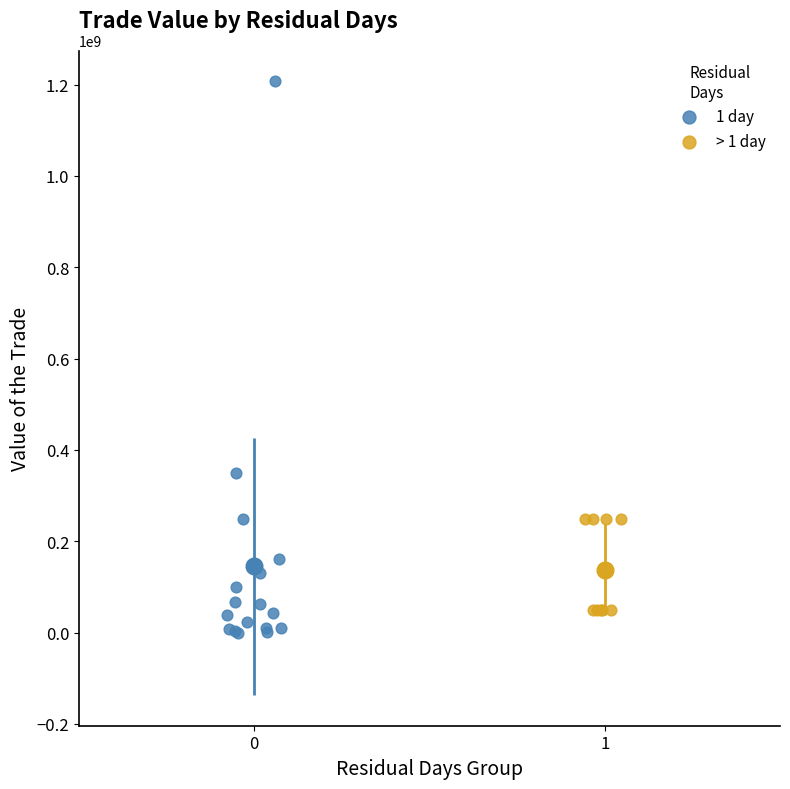

Which series contains the highest Y value?

1 day